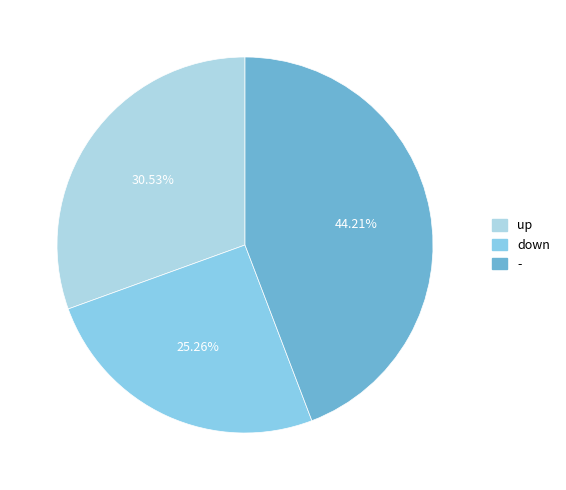

To the nearest percent, what portion does - represent?

44%